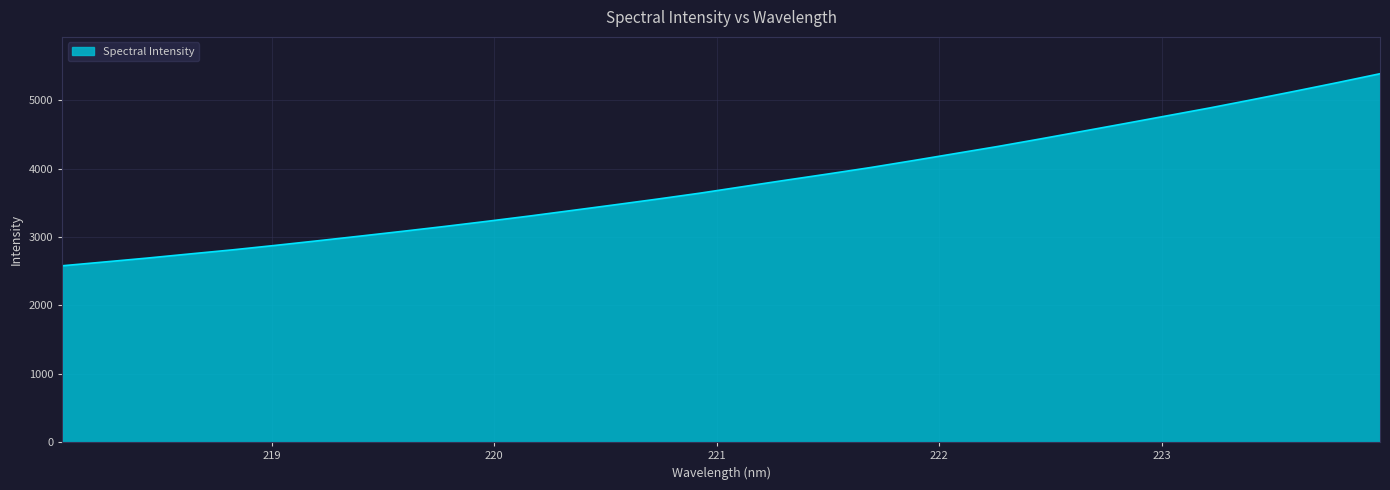

Reading left to right, transcribe all the data shown in this chart.

2578.3	2634.3	2690.9	2751.5	2811.0	2875.9	2943.2	3012.0	3082.2	3154.2	3229.4	3306.9	3388.5	3470.4	3554.0	3640.7	3734.9	3828.4	3919.9	4014.1	4115.3	4219.0	4322.6	4432.6	4545.2	4658.3	4772.7	4887.2	5007.6	5130.8	5256.5	5386.1